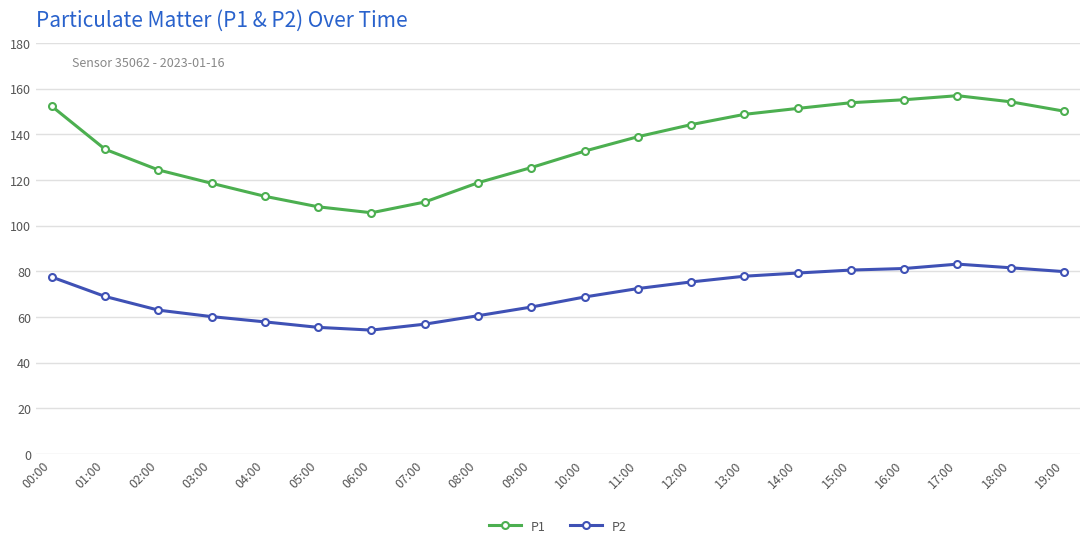

How many values in the P2 series exceed 72?

10